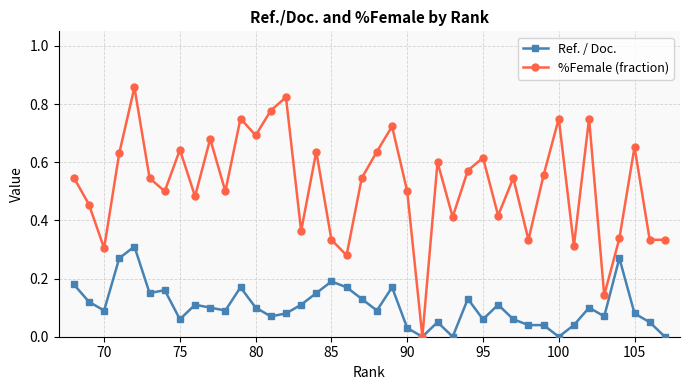

Which series has the largest range (max minus min)?

%Female (fraction)